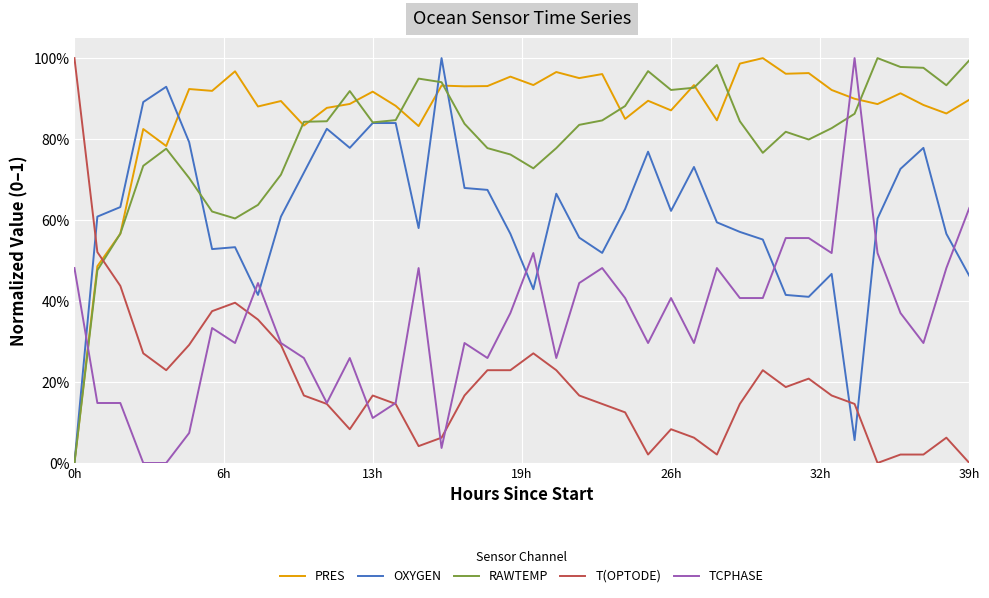

What are all the series names shown in the legend?

PRES, OXYGEN, RAWTEMP, T(OPTODE), TCPHASE